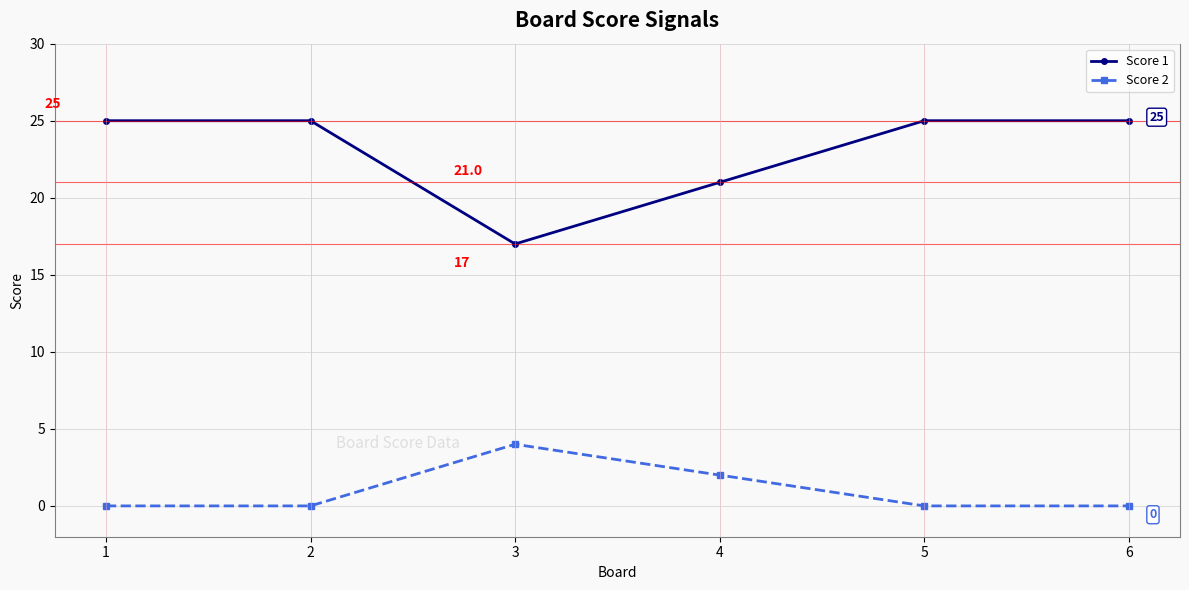

True or false: Score 1 and Score 2 intersect in this chart.

False